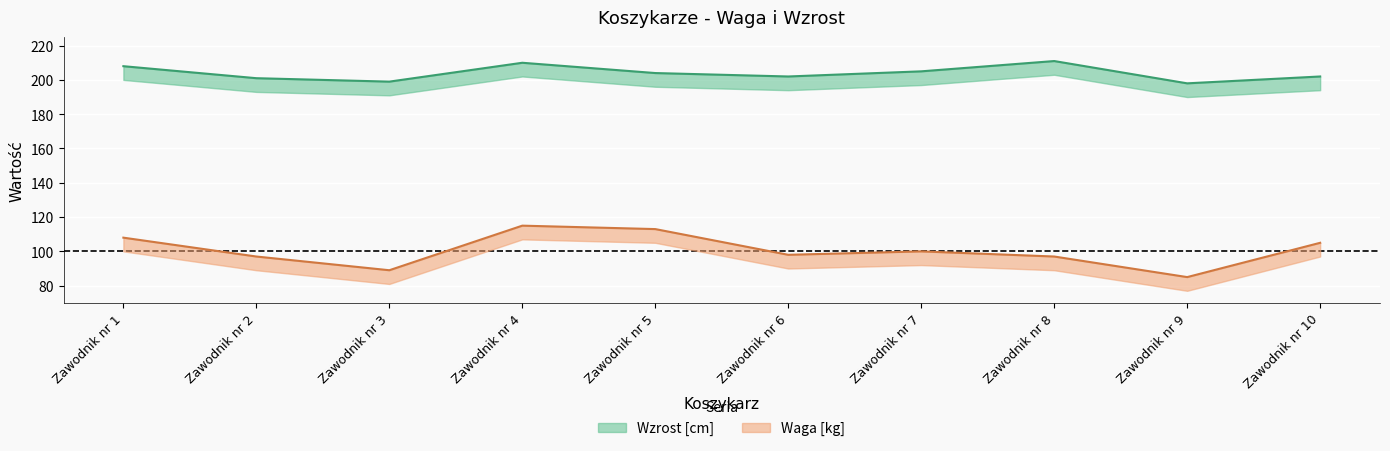

Which series has the widest spread of values?

Waga [kg]